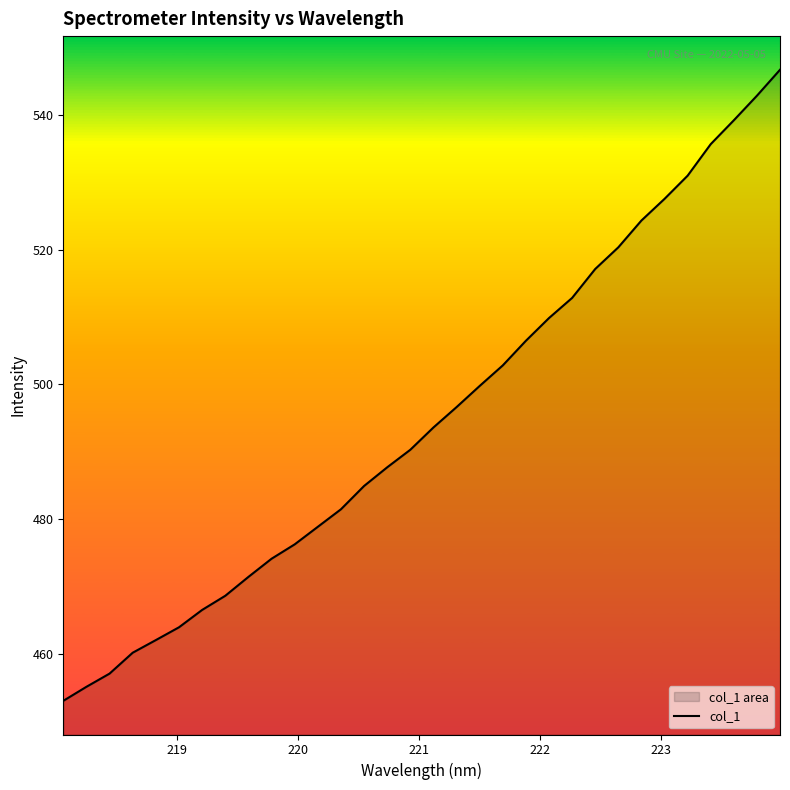

What is the minimum value shown in the chart?

453.0